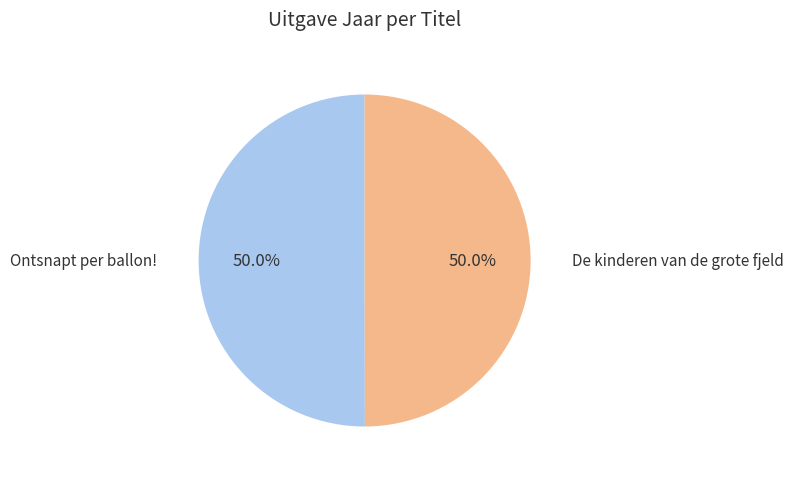

Approximately how many times larger is the value at Ontsnapt per ballon! compared to De kinderen van de grote fjeld?

1.0